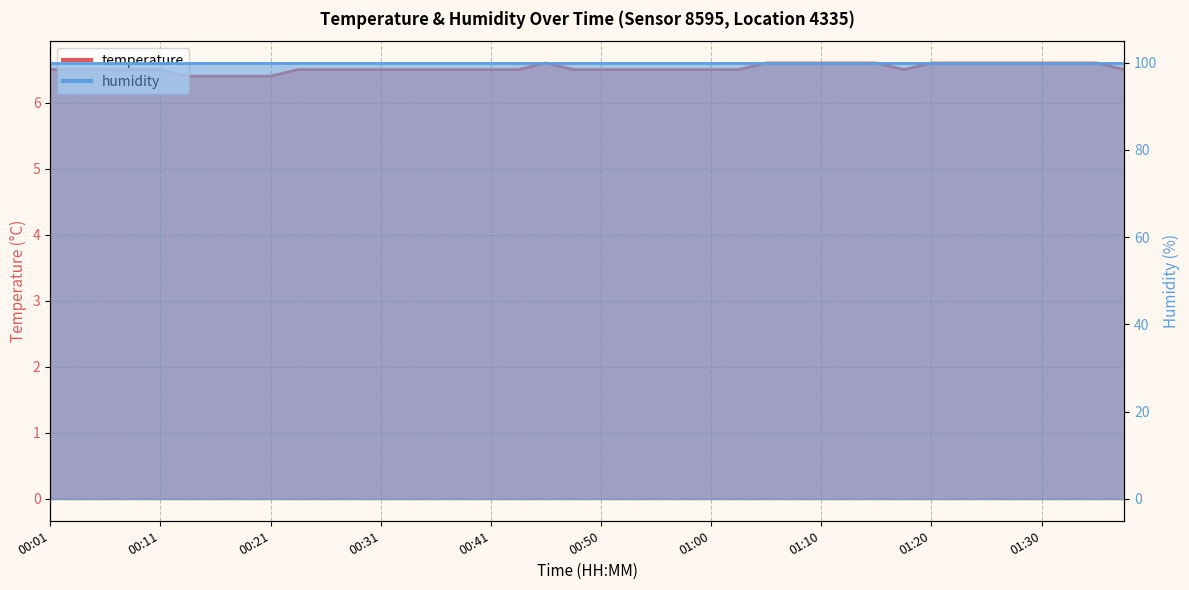

Reading left to right, what are all the values shown in this chart?

6.5	6.5	6.5	6.5	6.5	6.4	6.4	6.4	6.4	6.5	6.5	6.5	6.5	6.5	6.5	6.5	6.5	6.5	6.6	6.5	6.5	6.5	6.5	6.5	6.5	6.5	6.6	6.6	6.6	6.6	6.6	6.5	6.6	6.6	6.6	6.6	6.6	6.6	6.6	6.5